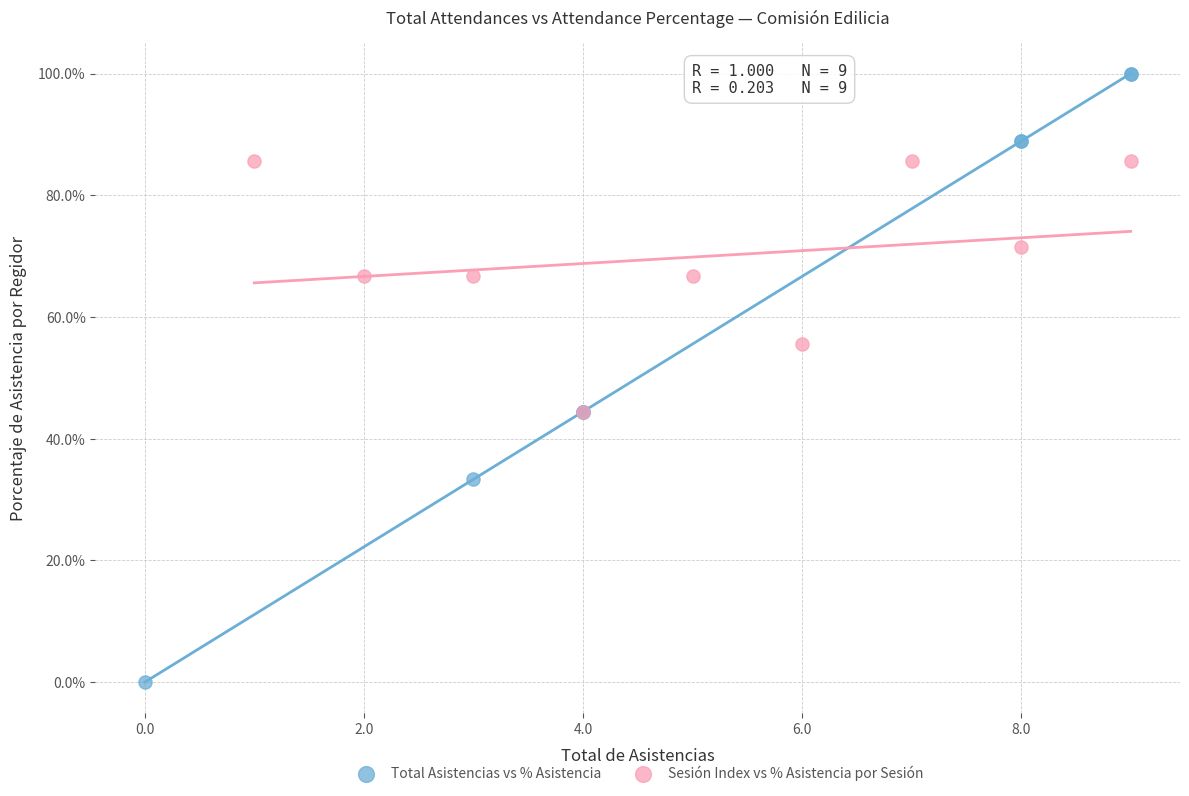

Which series contains the highest Y value?

Total Asistencias vs % Asistencia